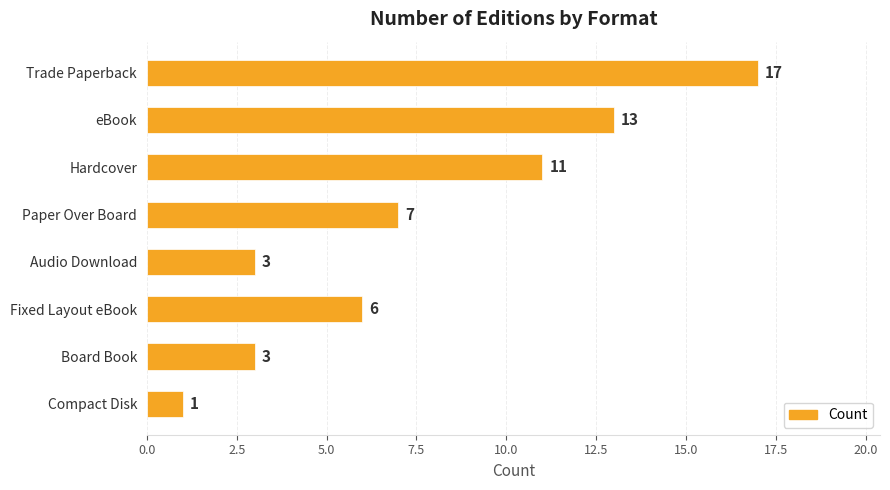

Reading top to bottom, transcribe all the data shown in this chart.

17	13	11	7	3	6	3	1